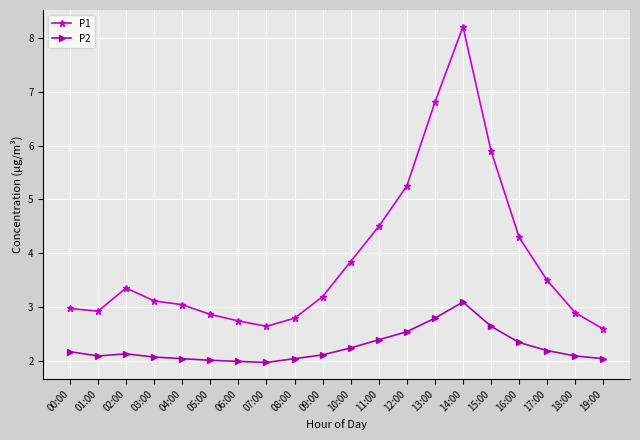

What is the smallest value displayed?

2.0